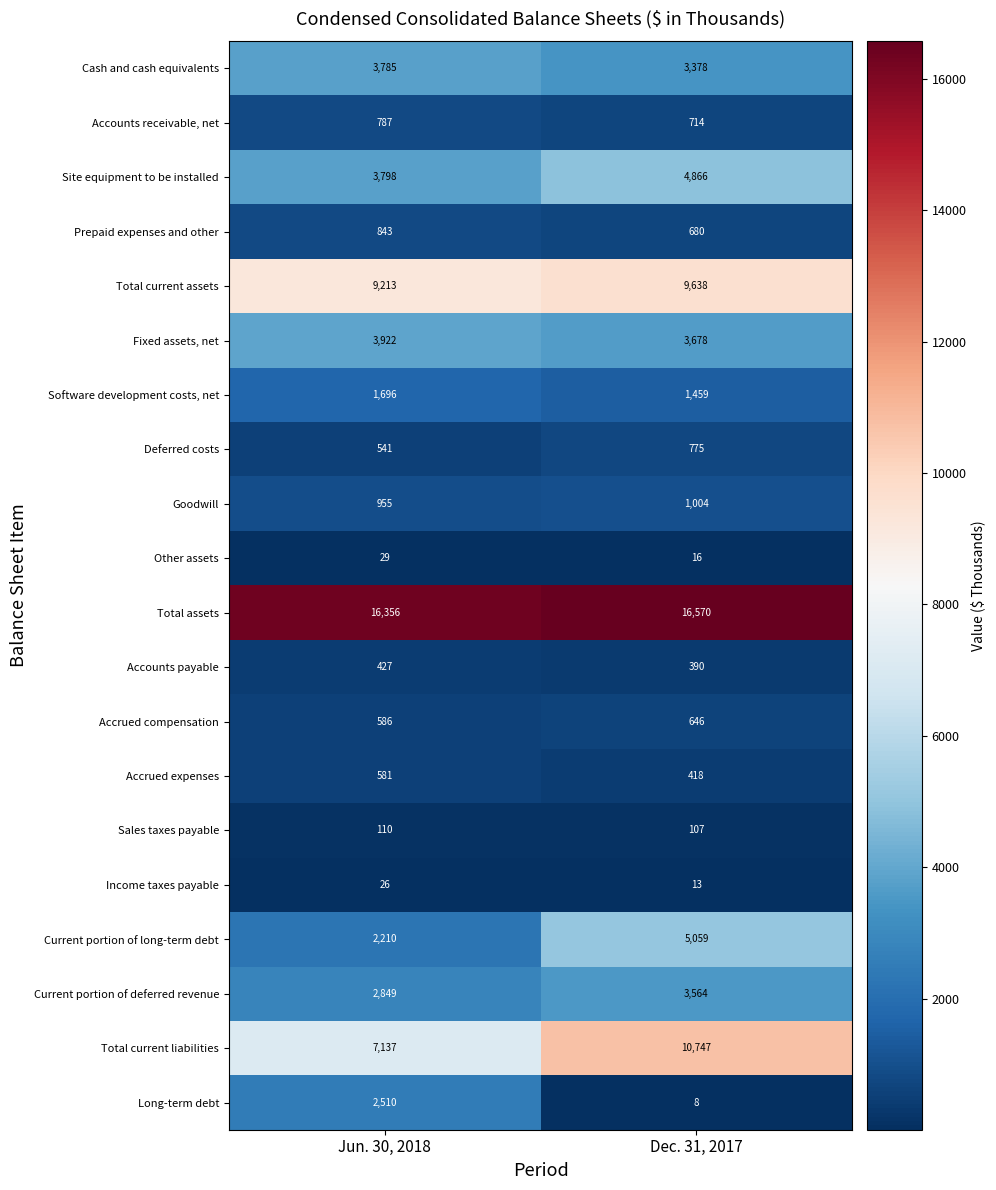

What is the smallest value displayed?

8